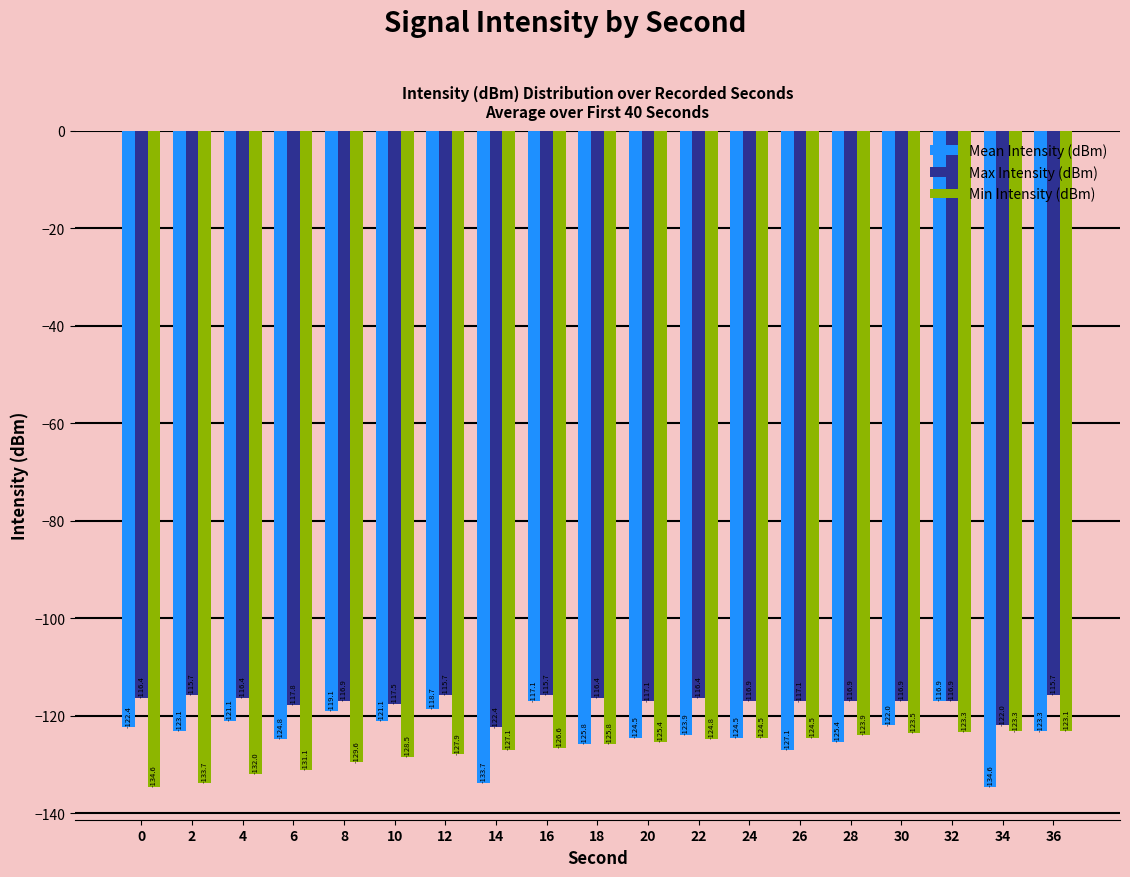

Between 18 and 22, which series saw the biggest shift?

Mean Intensity (dBm)